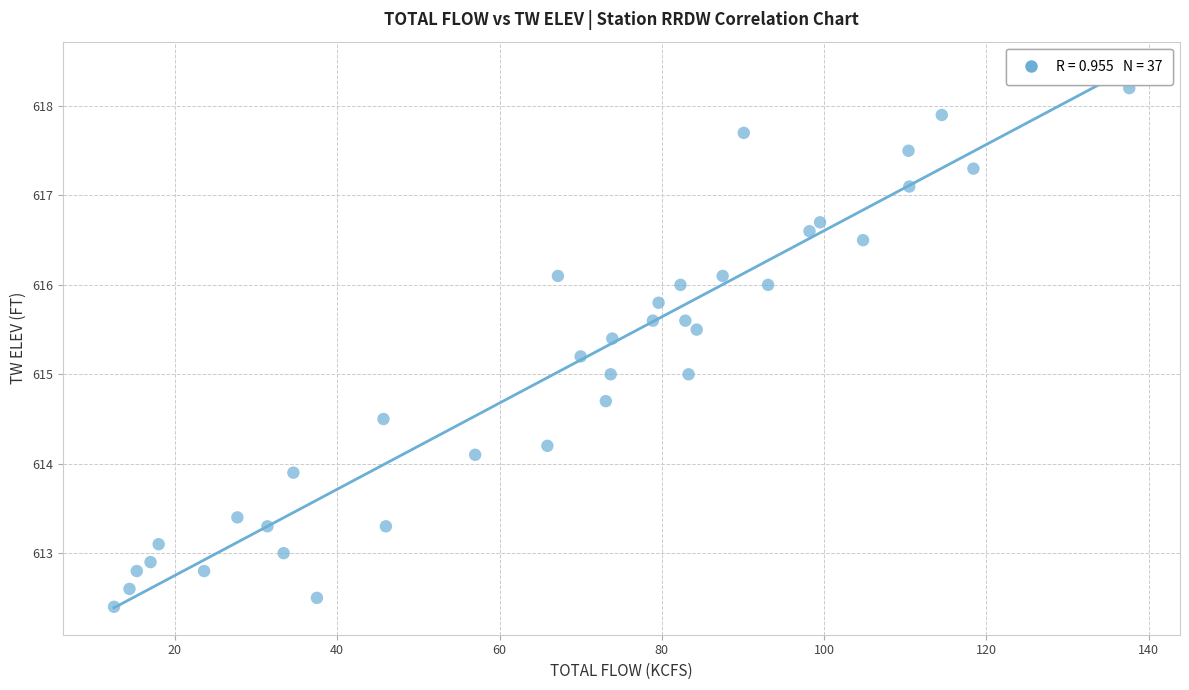

What is the range of X values (max minus min)?

125.1